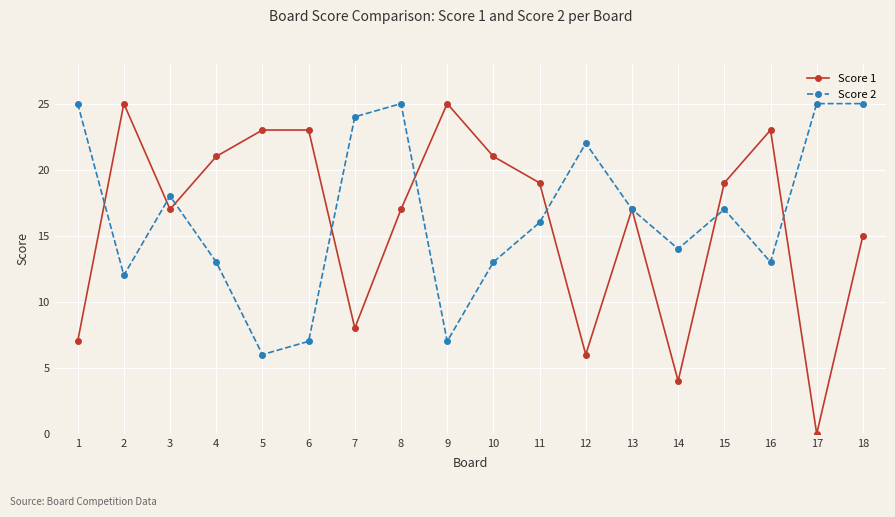

What is the sum of all Score 2 values?

299